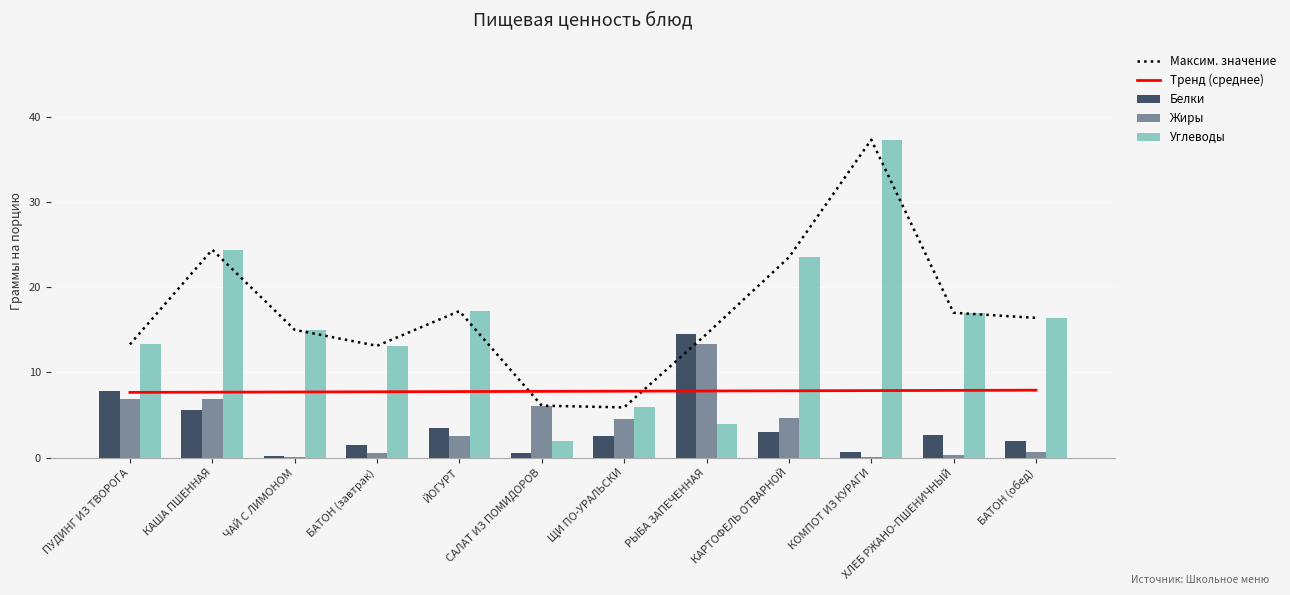

What is the sum of all Жиры values?

46.7